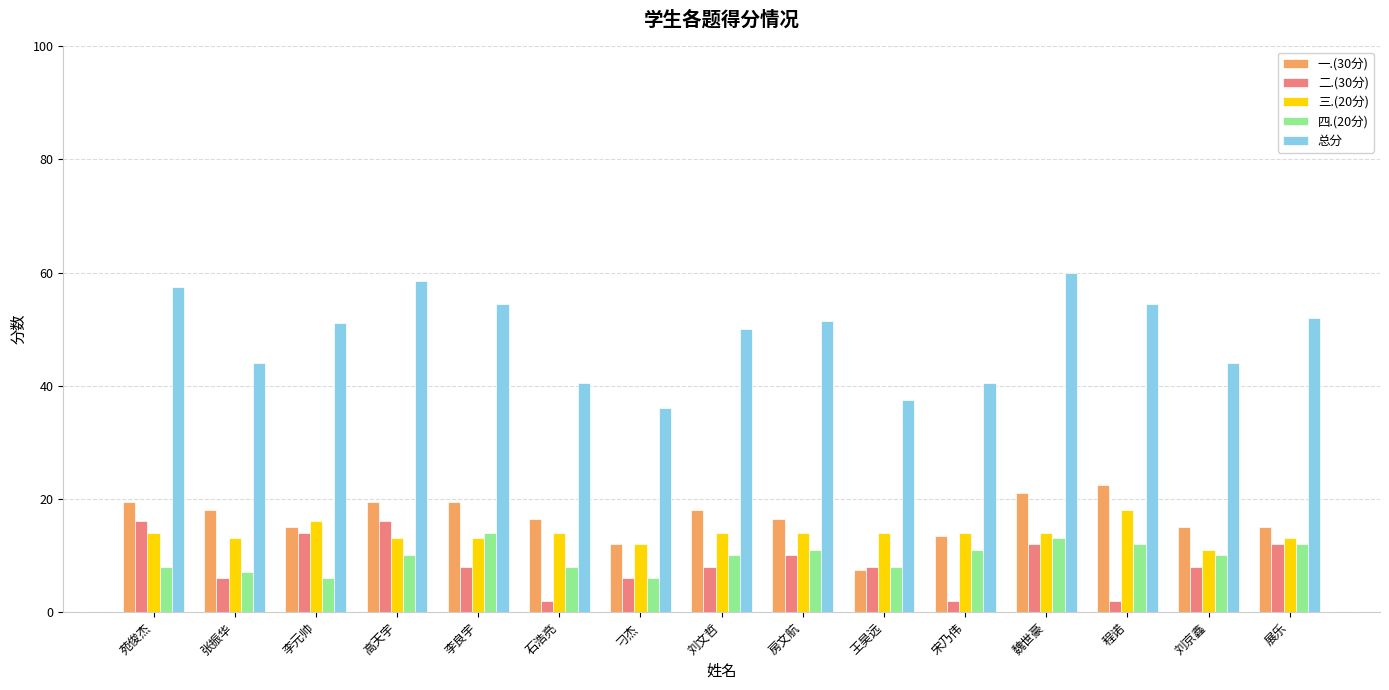

How many data points does each series have?

15